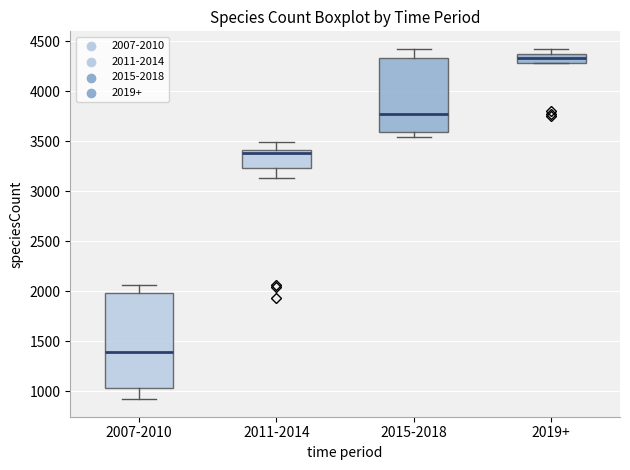

Reading left to right, read every box against the y-axis: the position of its median line, the range the box covers, and the ends of its whiskers. The values are not printed on the chart, so give them approximately, as read against the axis.

2007-2010: median 1400, box 1050 to 2000, whiskers 900 to 2050
2011-2014: median 3400 (just below the box's upper edge), box 3250 to 3400, whiskers 3150 to 3500
2015-2018: median 3750, box 3600 to 4350, whiskers 3550 to 4400
2019+: median 4350 (inside the box), box 4300 to 4350, whiskers 4300 to 4400